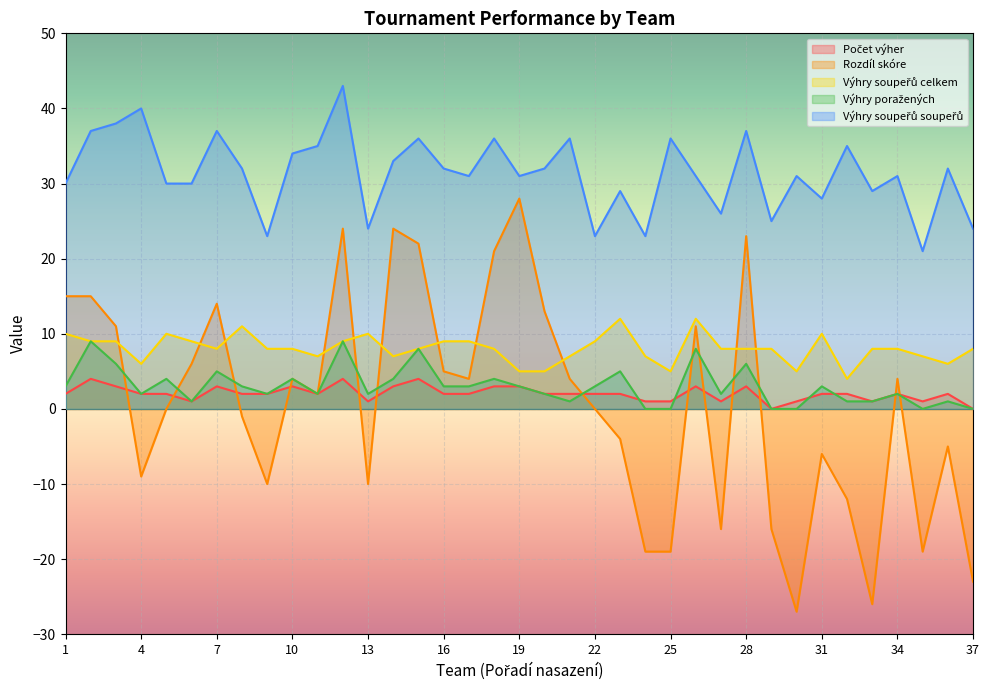

Count the number of categories in the chart.

37